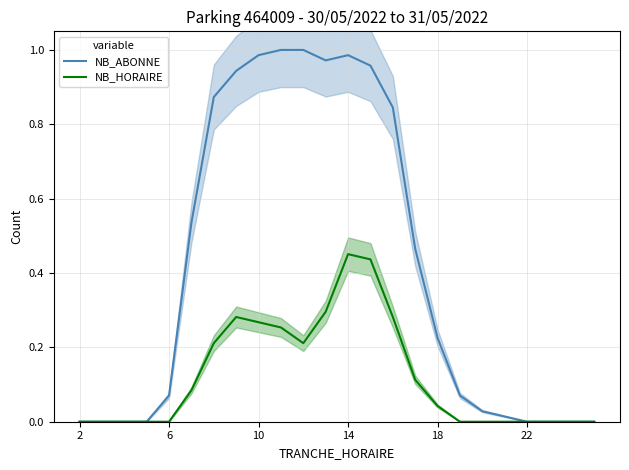

The value of NB_ABONNE at 6 is 0.0. True or false?

False